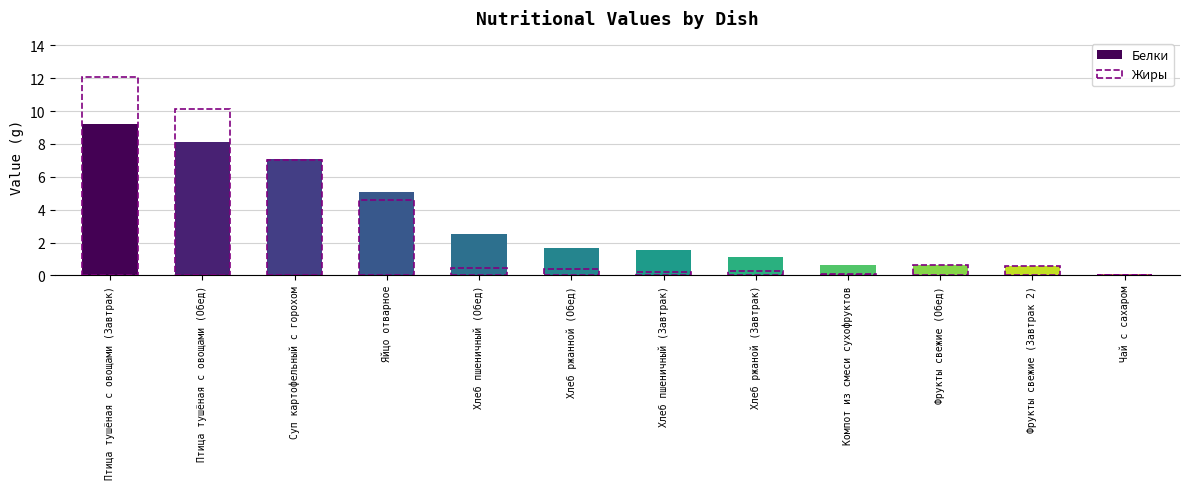

What is the maximum value shown in the chart?

12.0